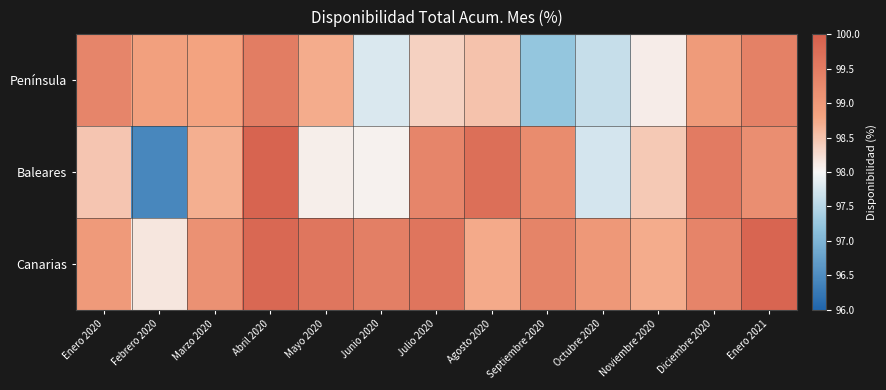

Reading left to right, extract all data points from this chart.

Península: Enero 2020=99.3	Febrero 2020=98.9	Marzo 2020=98.8	Abril 2020=99.5	Mayo 2020=98.7	Junio 2020=97.8	Julio 2020=98.4	Agosto 2020=98.5	Septiembre 2020=97.2	Octubre 2020=97.6	Noviembre 2020=98.1	Diciembre 2020=99.0	Enero 2021=99.4
Baleares: Enero 2020=98.5	Febrero 2020=96.4	Marzo 2020=98.7	Abril 2020=99.9	Mayo 2020=98.1	Junio 2020=98.1	Julio 2020=99.3	Agosto 2020=99.7	Septiembre 2020=99.2	Octubre 2020=97.7	Noviembre 2020=98.4	Diciembre 2020=99.5	Enero 2021=99.2
Canarias: Enero 2020=99.0	Febrero 2020=98.2	Marzo 2020=99.1	Abril 2020=99.8	Mayo 2020=99.6	Junio 2020=99.5	Julio 2020=99.6	Agosto 2020=98.7	Septiembre 2020=99.4	Octubre 2020=99.0	Noviembre 2020=98.7	Diciembre 2020=99.3	Enero 2021=99.9